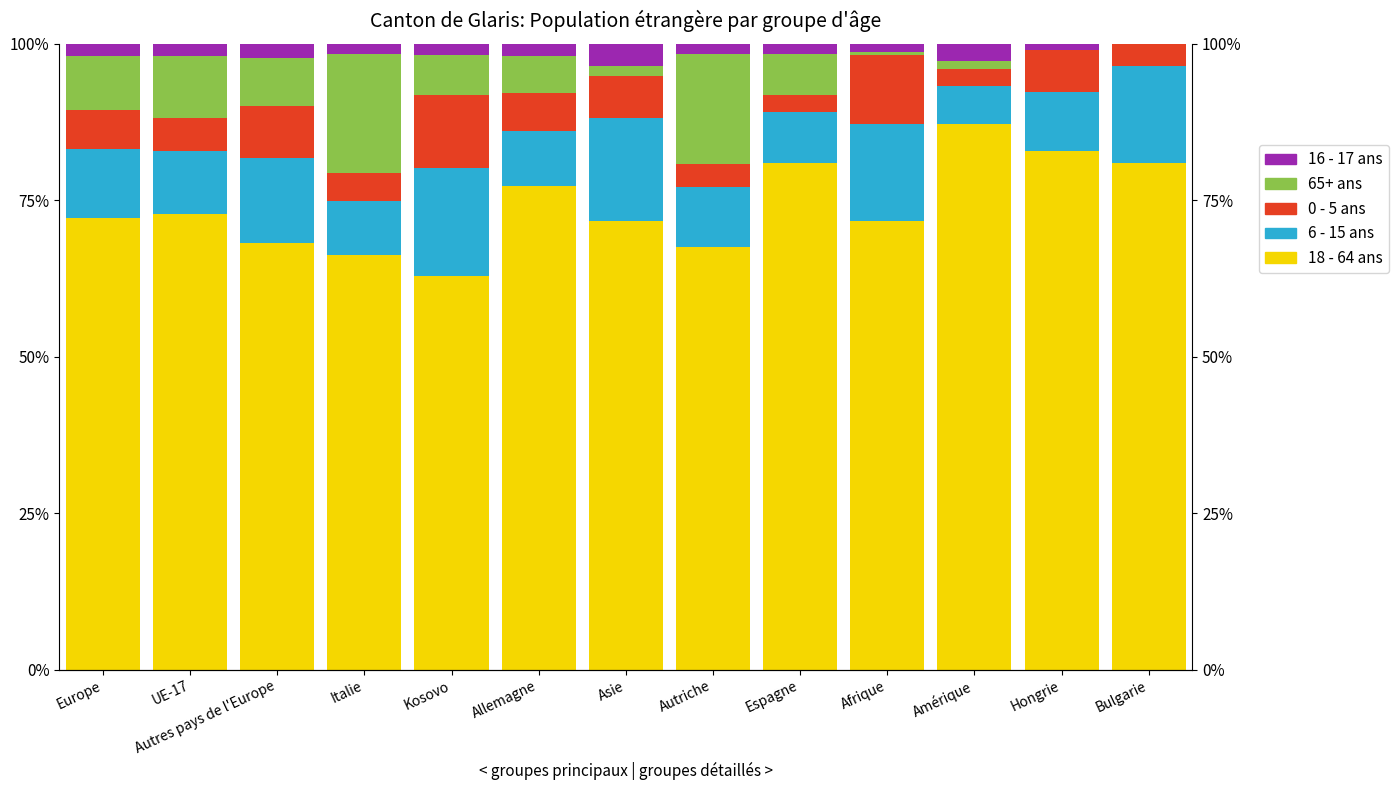

True or false: 18 - 64 ans has a value of 18.3 at Allemagne.

False